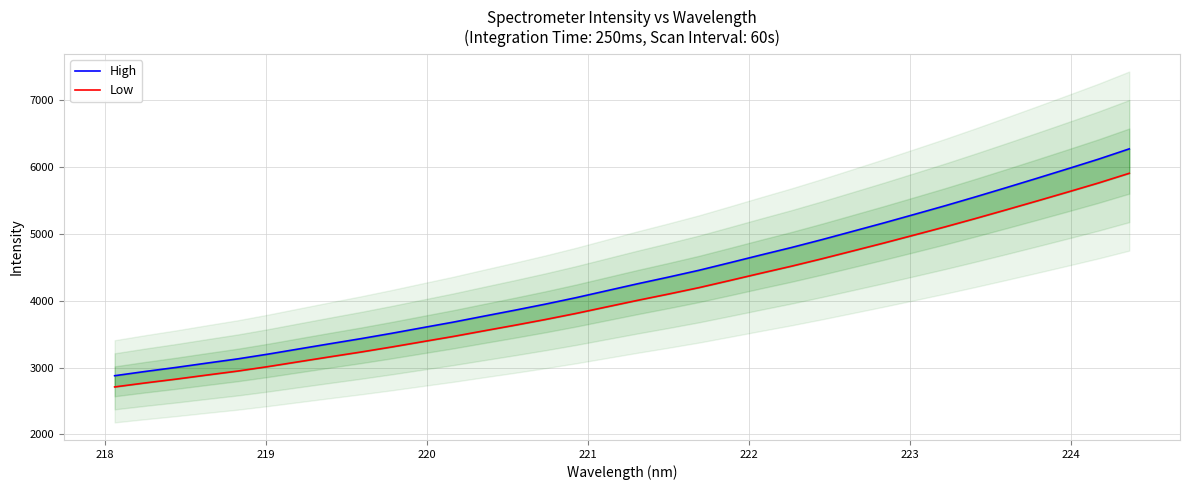

What is the minimum value for High?

2879.5